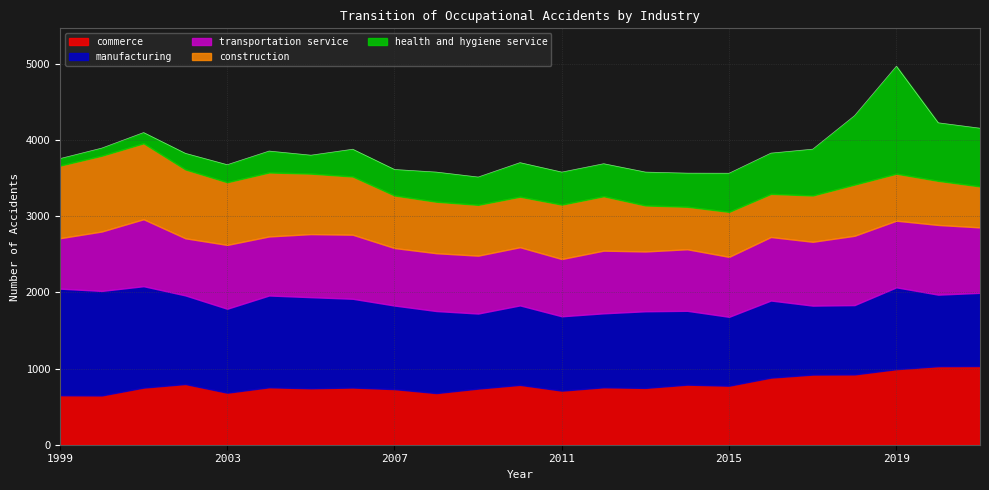

How many data points in construction are above 676?

11